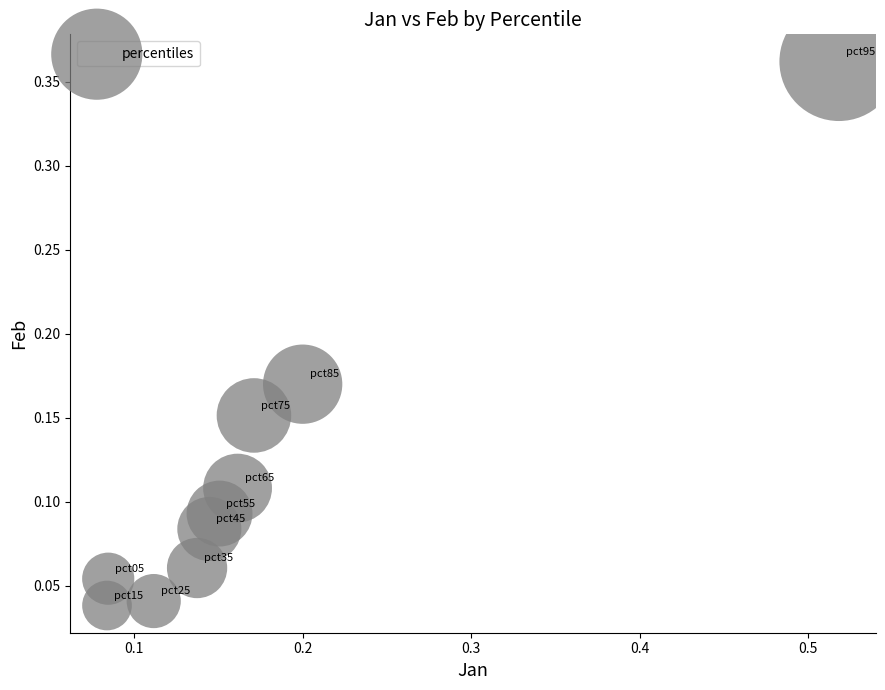

What is the range of Y values (max minus min)?

0.3